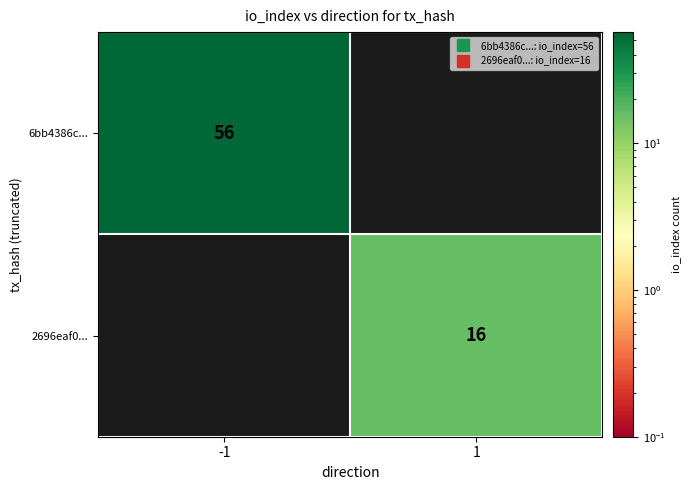

At which category is the sum across all series the highest?

-1